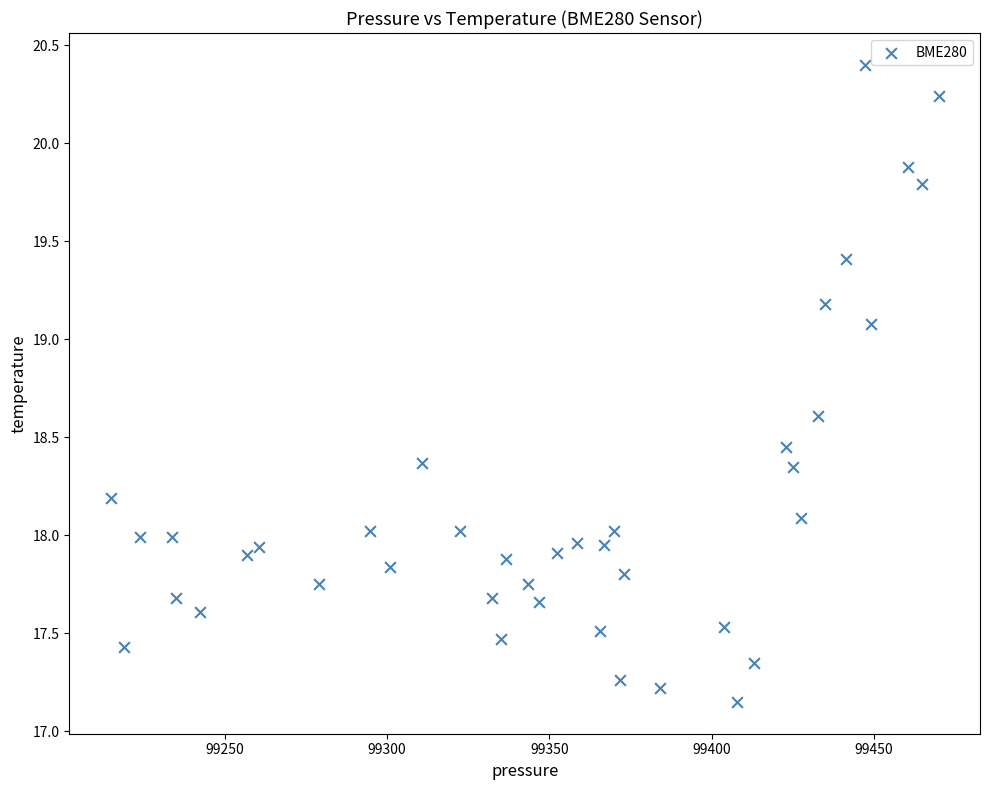

What is the range of X values (max minus min)?

255.0